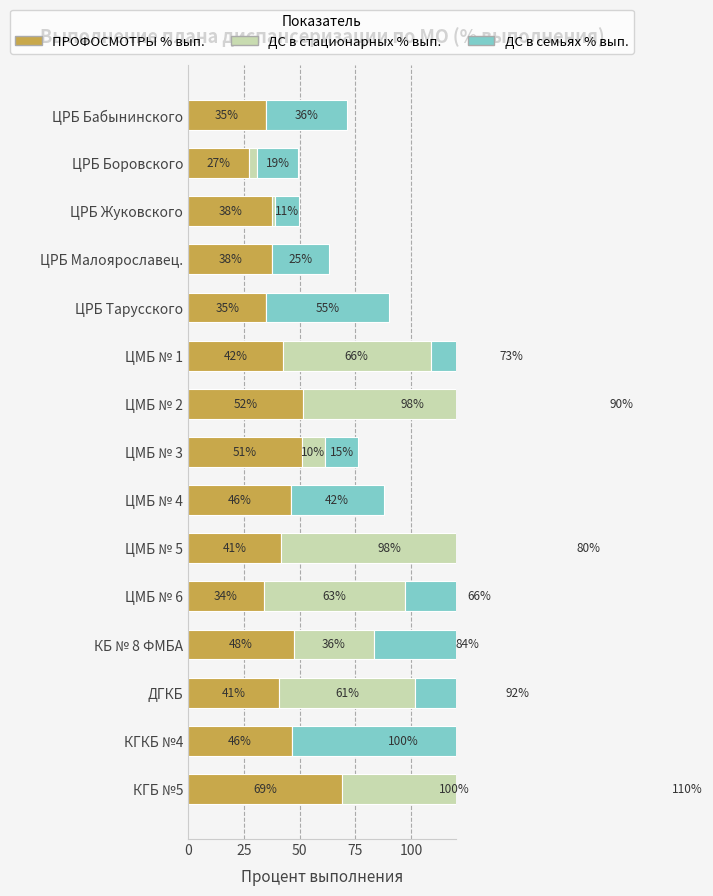

What is the difference between the highest and lowest values at ЦМБ № 3?

40.6